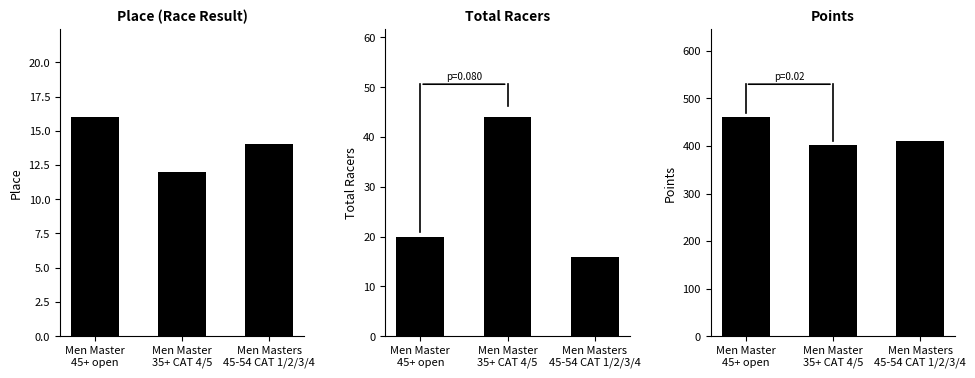

What is the label of the 1st bar from the right?

Men Masters
45-54 CAT 1/2/3/4